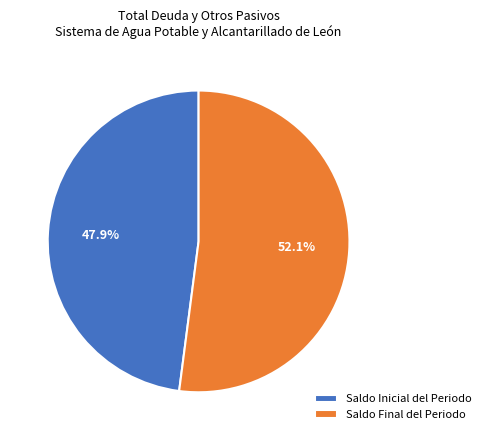

Rank the categories by value from highest to lowest.

Saldo Final del Periodo, Saldo Inicial del Periodo